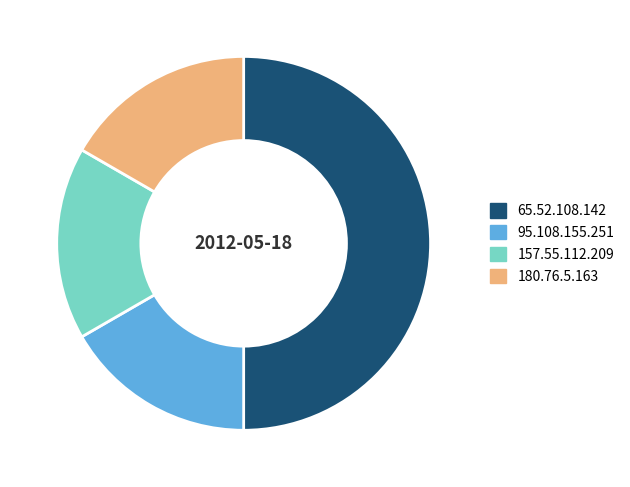

Is 95.108.155.251 the majority of the pie?

No